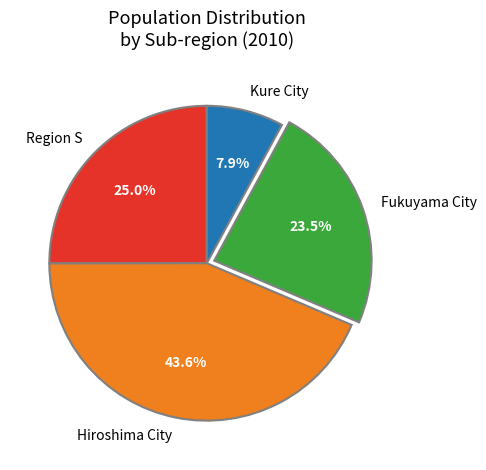

To the nearest percent, what is the average slice percentage?

25%